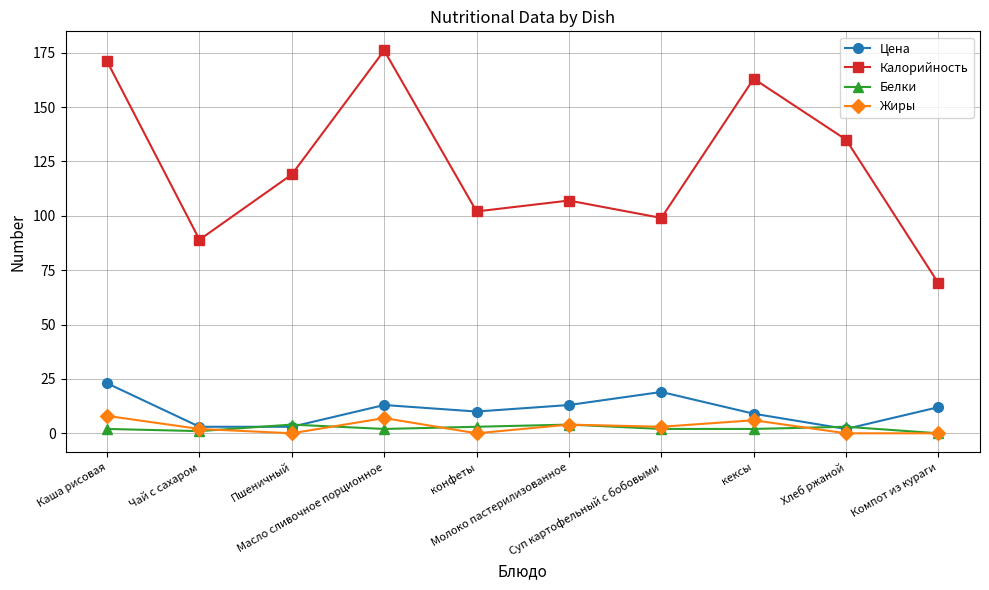

Where is the first local maximum for Жиры?

Масло сливочное порционное